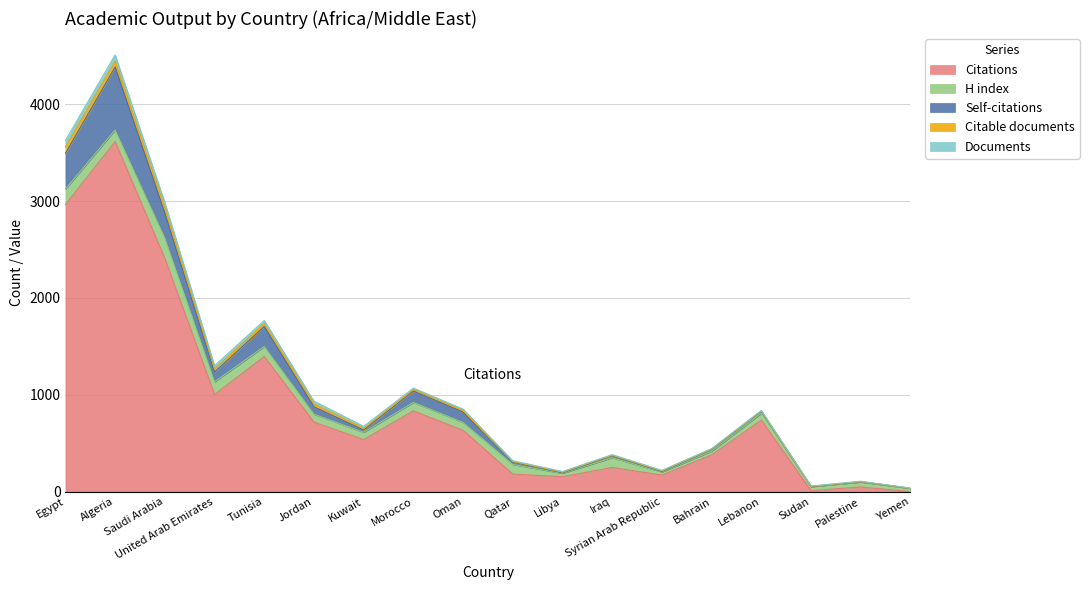

What is the sum of all H index values?

1547